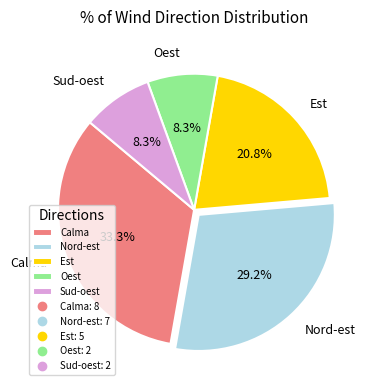

Which slice is the largest?

Calma